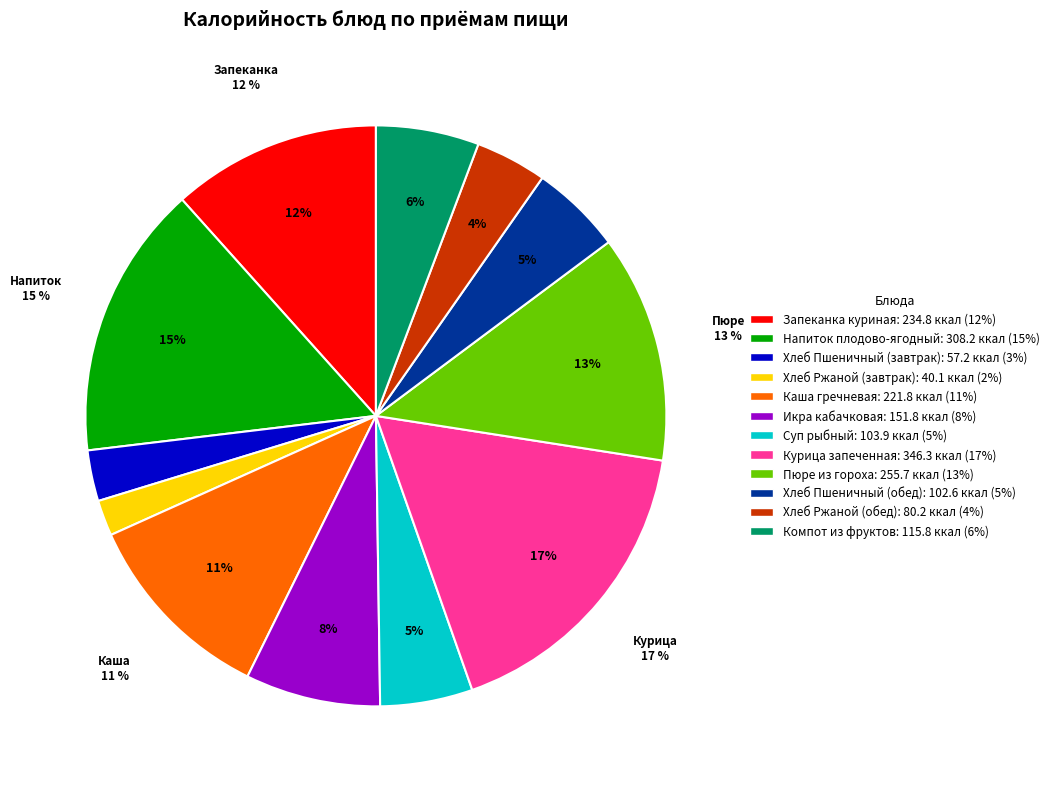

To the nearest percent, what portion does Хлеб Ржаной (обед) represent?

4%